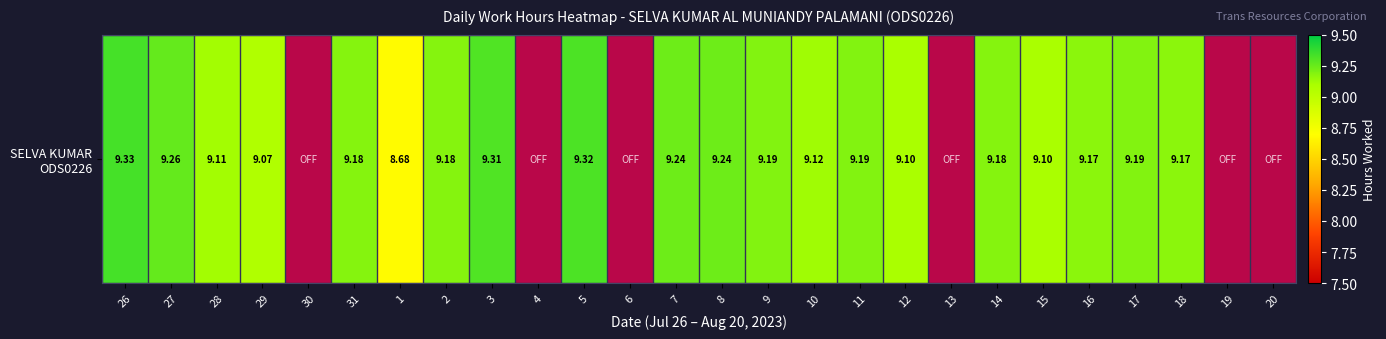

How many data points does each series have?

26